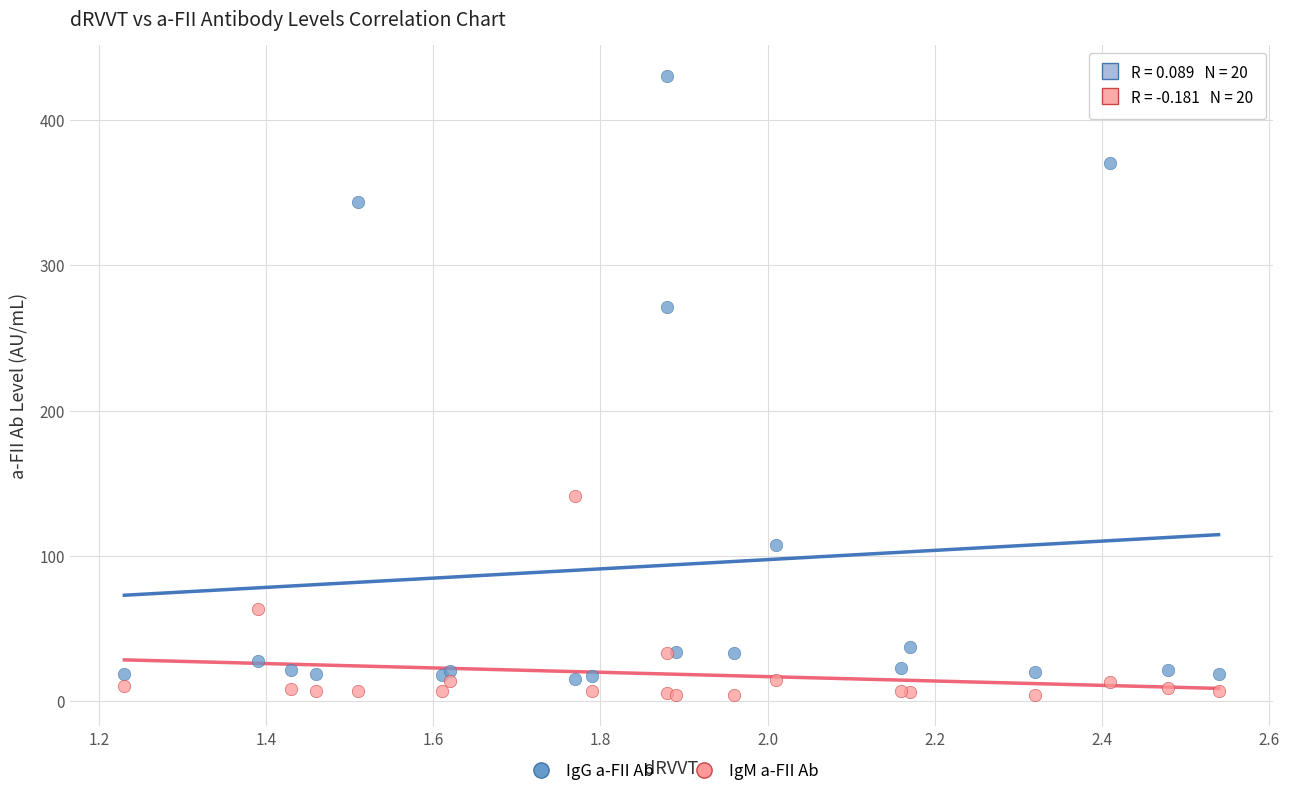

Which series reaches the maximum Y coordinate?

IgG a-FII Ab